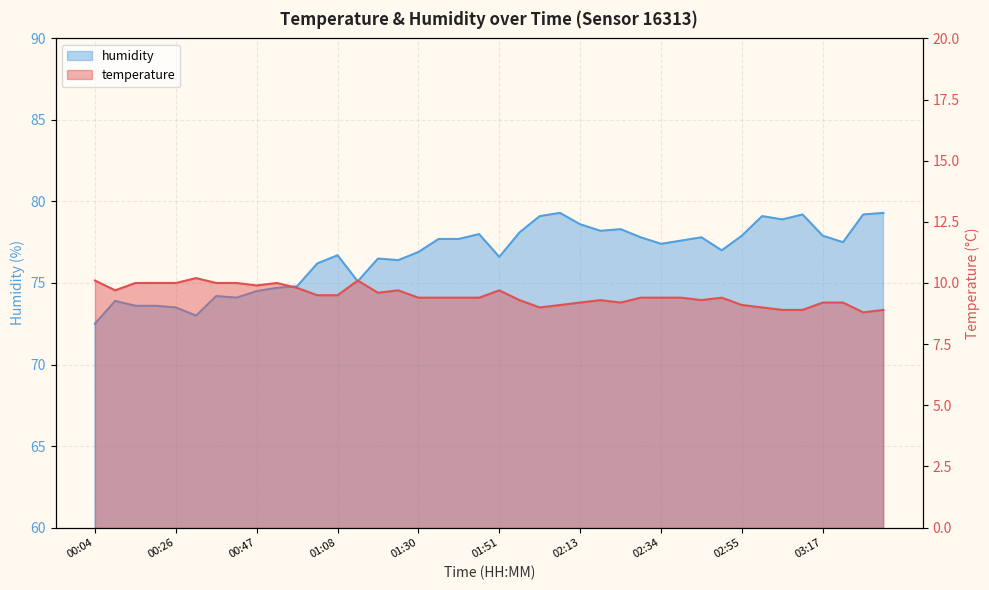

Which series has the largest range (max minus min)?

humidity